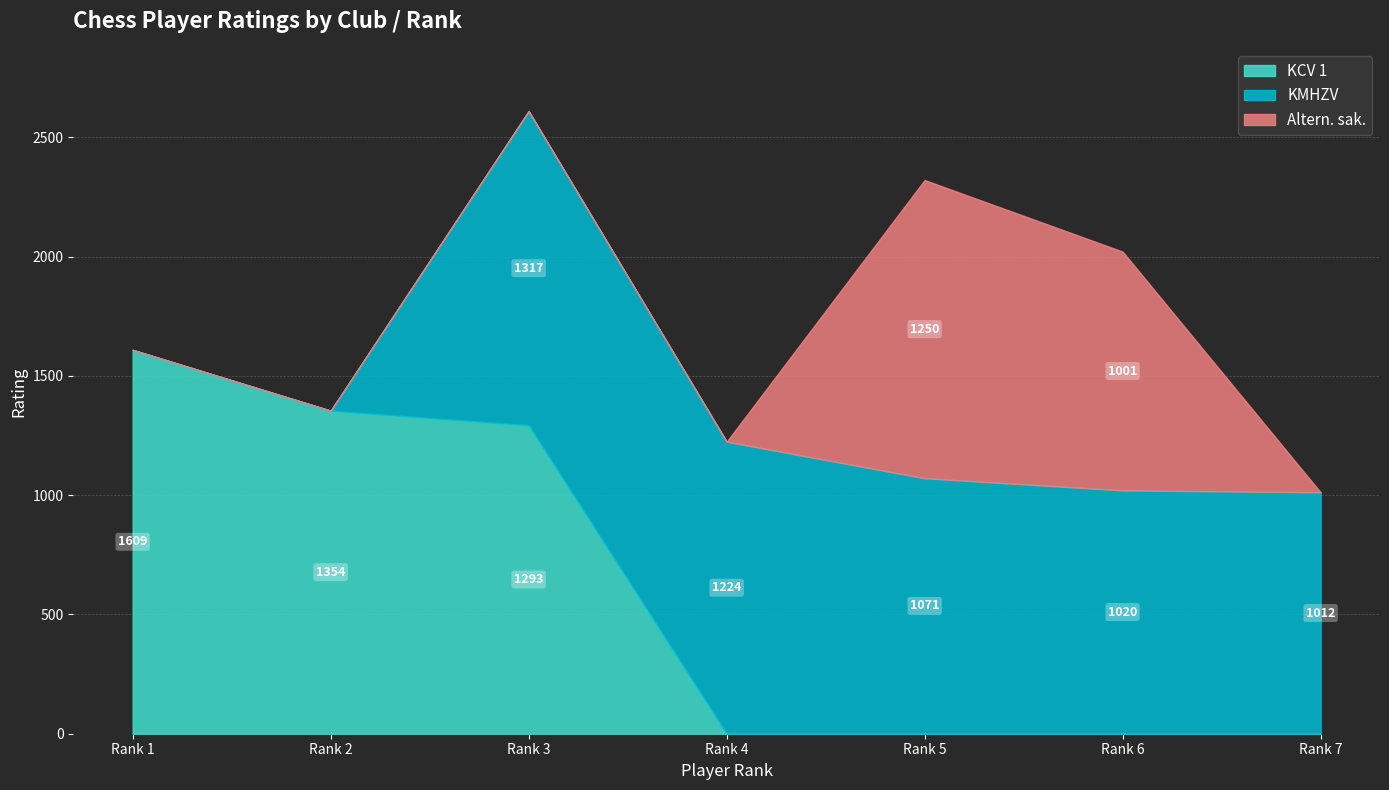

Which category has the highest value in the KCV 1 series?

Rank 1